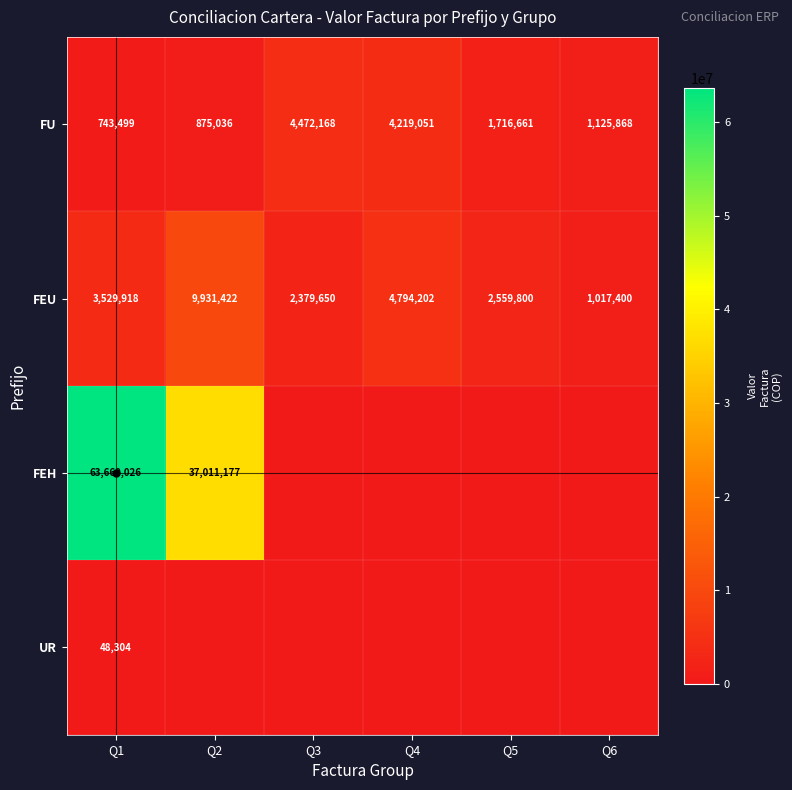

What is the maximum value for FU?

4472168